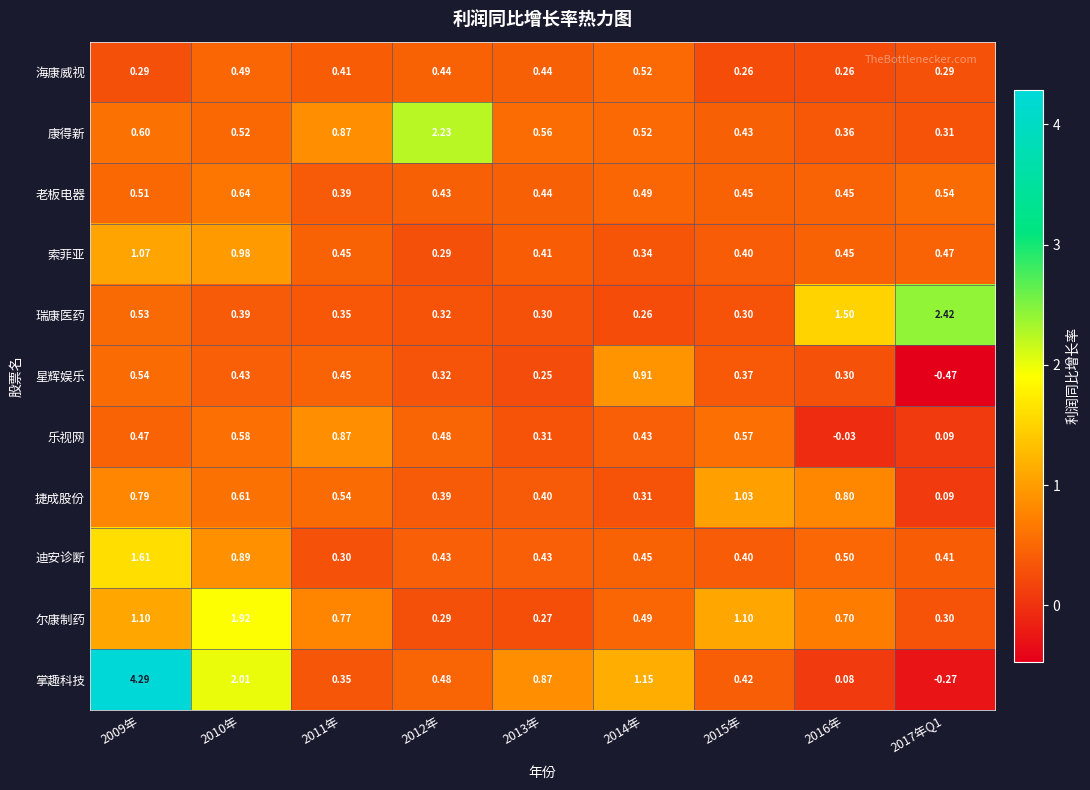

Between 2010年 and 2015年, which series saw the biggest shift?

掌趣科技